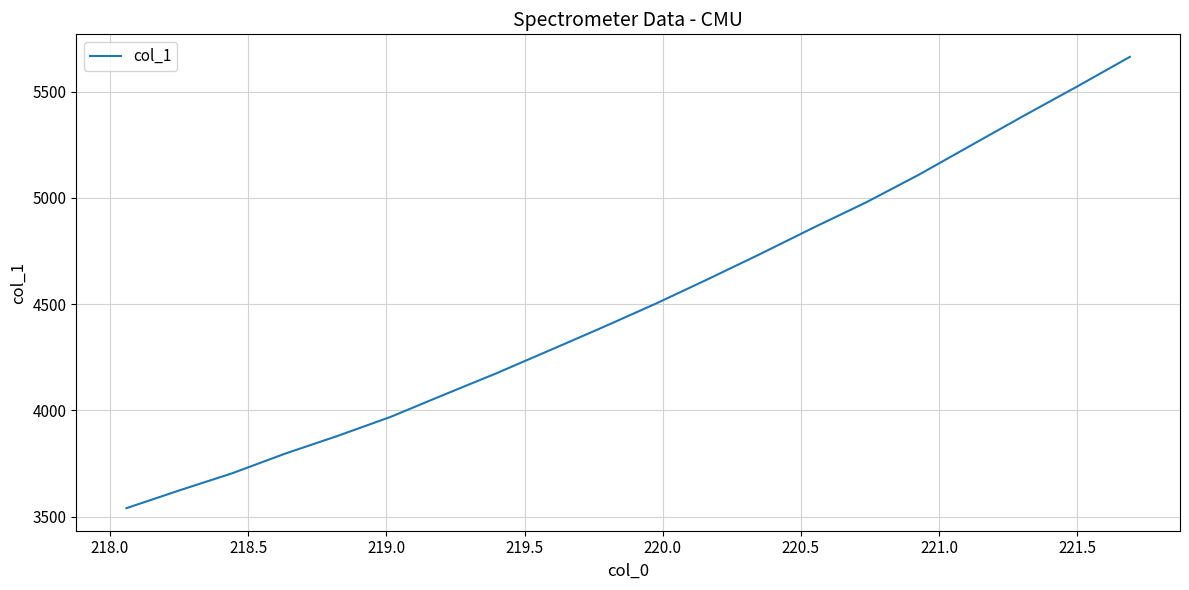

What is the difference between the maximum and minimum values?

2124.2